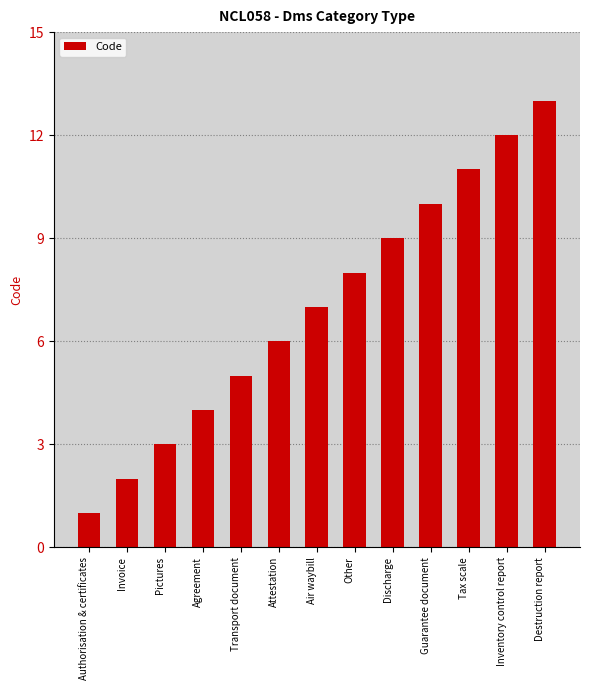

What is the minimum value shown in the chart?

1